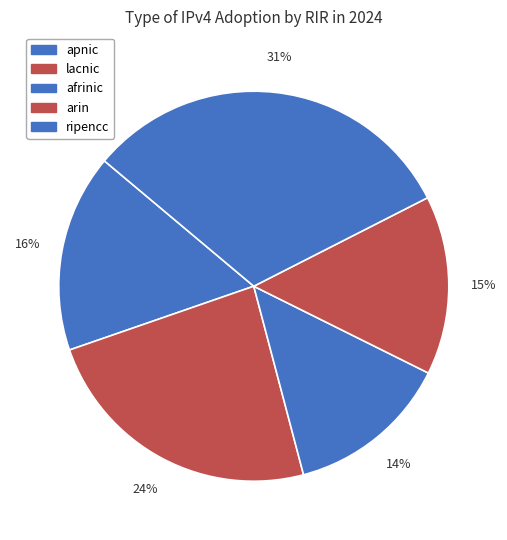

Rank the categories by value from lowest to highest.

afrinic, arin, apnic, lacnic, ripencc